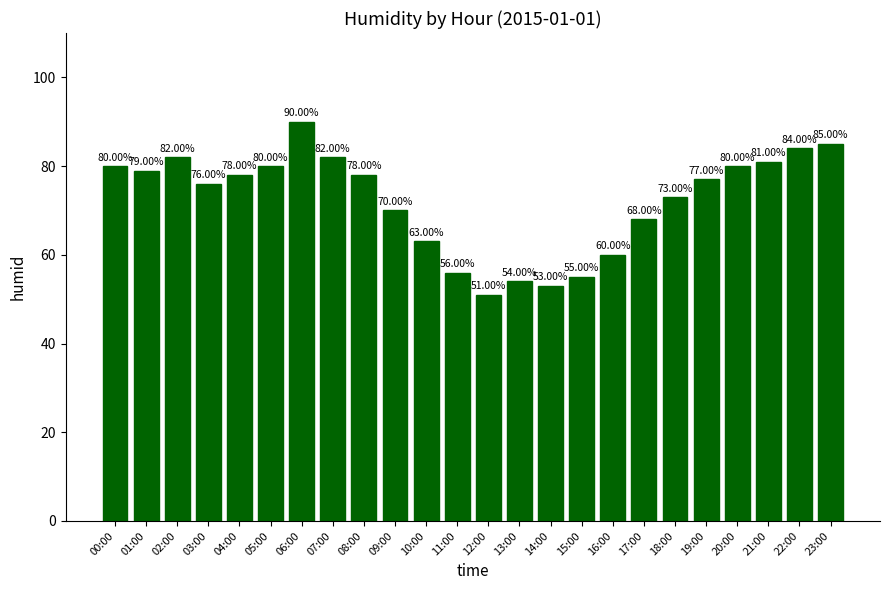

What is the label of the 2nd bar from the left?

01:00